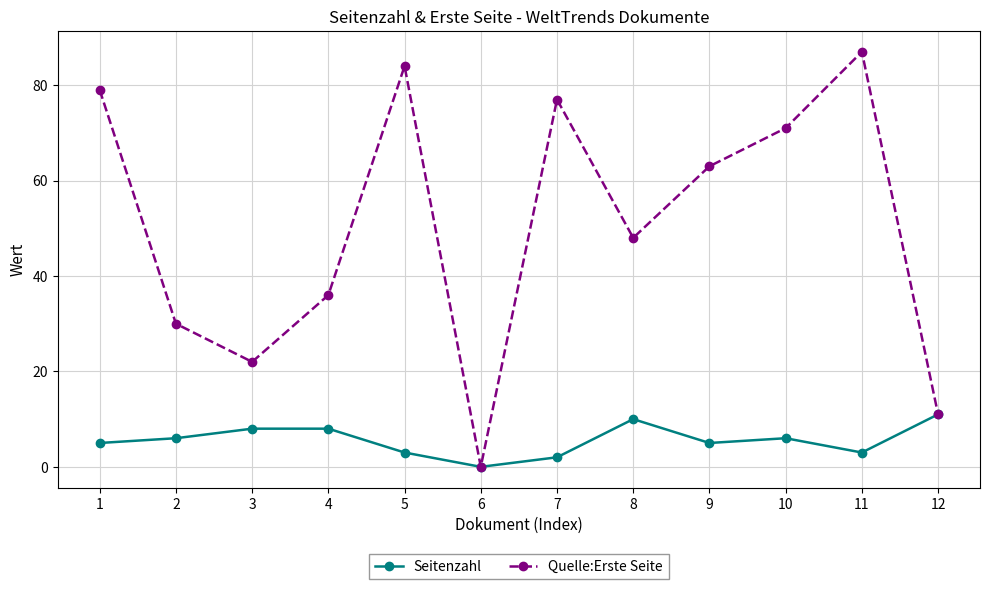

The value of Quelle:Erste Seite at 6 is 0. True or false?

True